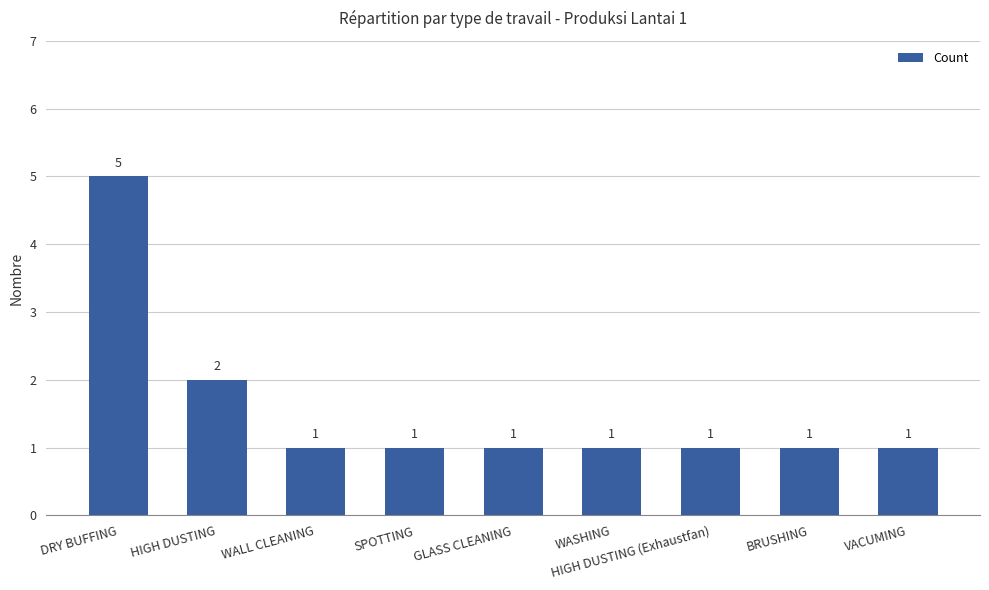

True or false: the data shows 1 at SPOTTING.

True